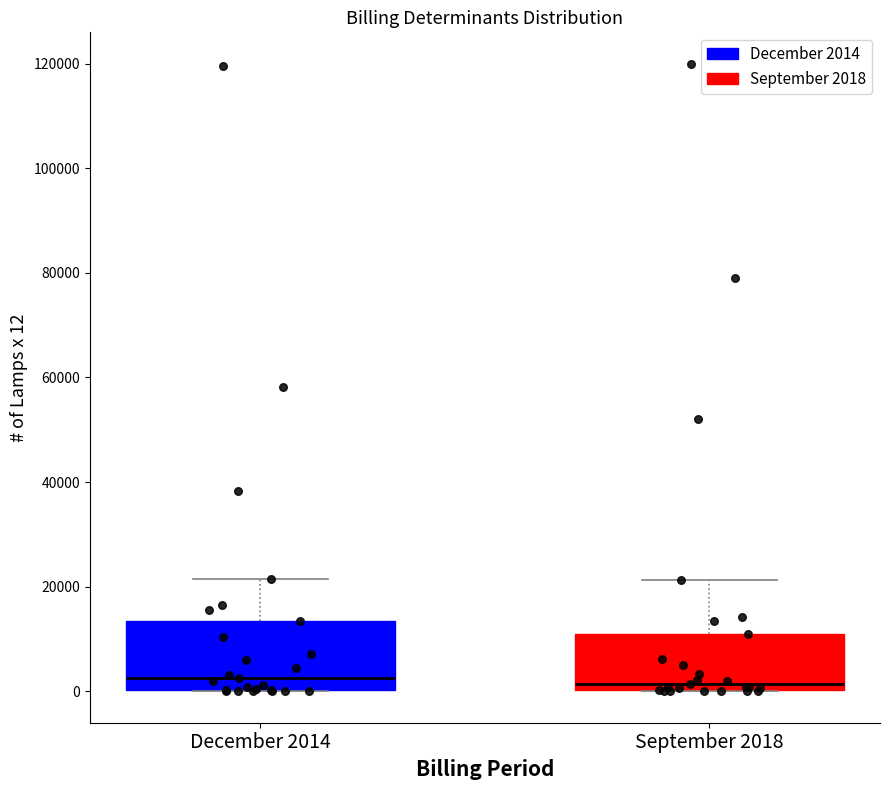

Which box is the tallest, from its lower edge to its upper edge?

December 2014